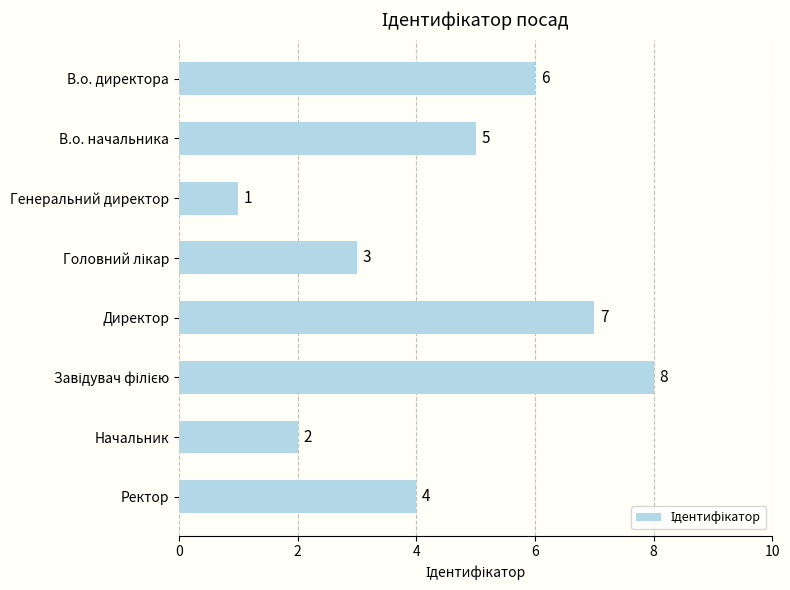

What is the greatest value displayed?

8